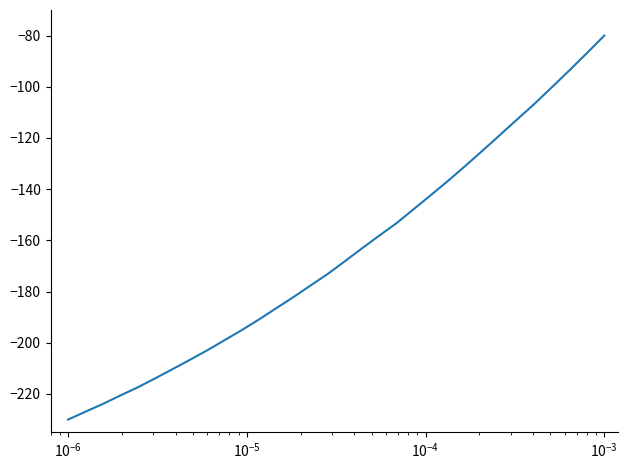

What is the maximum value shown in the chart?

-80.0